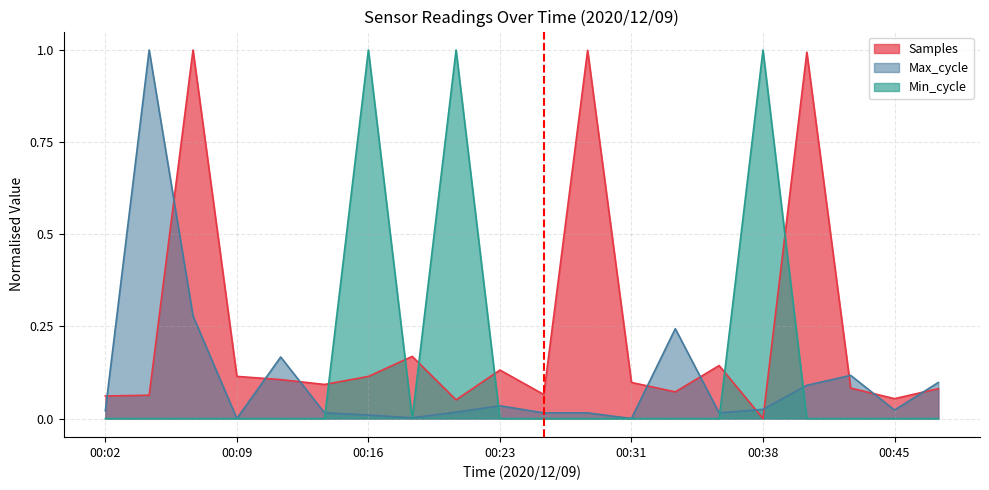

What is the difference between the second highest and minimum values in the Min_cycle series?

1.0